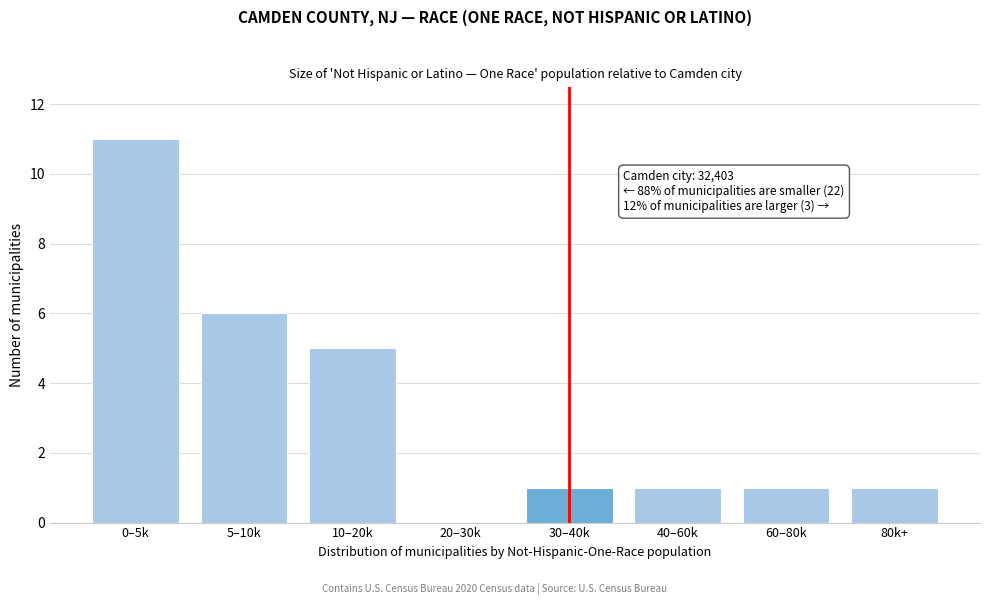

Reading left to right, what are all the values shown in this chart?

0–5k=11	5–10k=6	10–20k=5	20–30k=0	30–40k=1	40–60k=1	60–80k=1	80k+=1